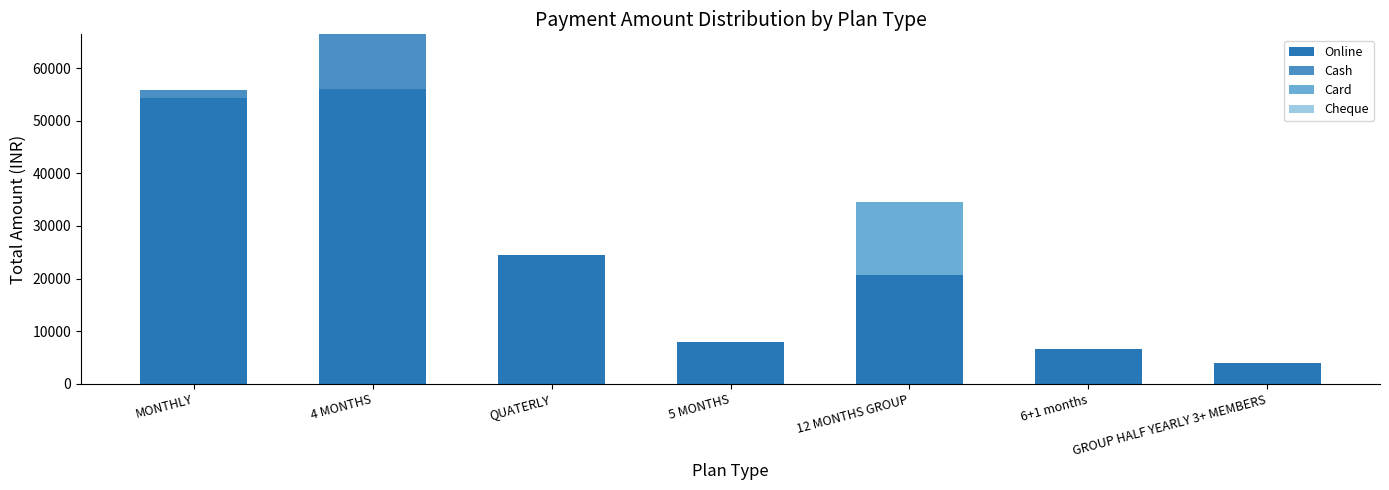

True or false: Online has a value of 24496 at QUATERLY.

True